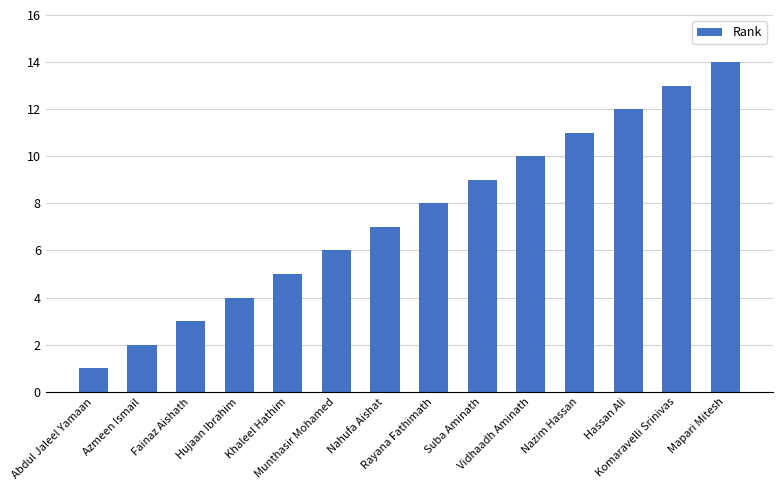

Reading left to right, transcribe all the data shown in this chart.

1	2	3	4	5	6	7	8	9	10	11	12	13	14